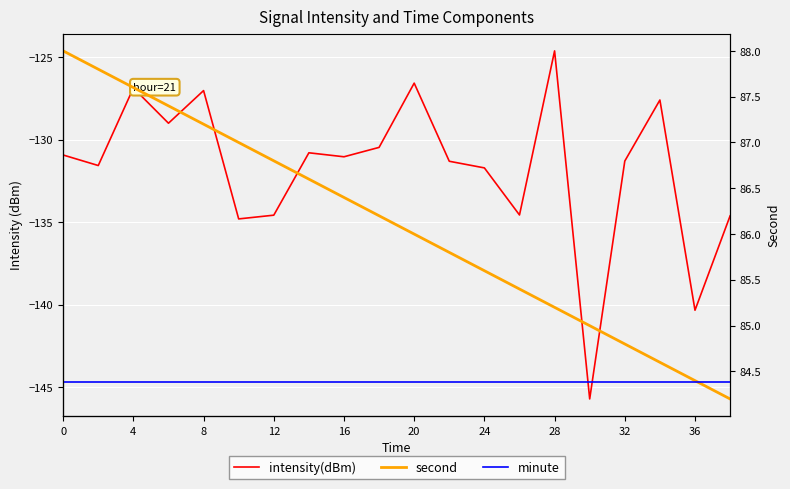

What are all the series names shown in the legend?

intensity(dBm), second, minute